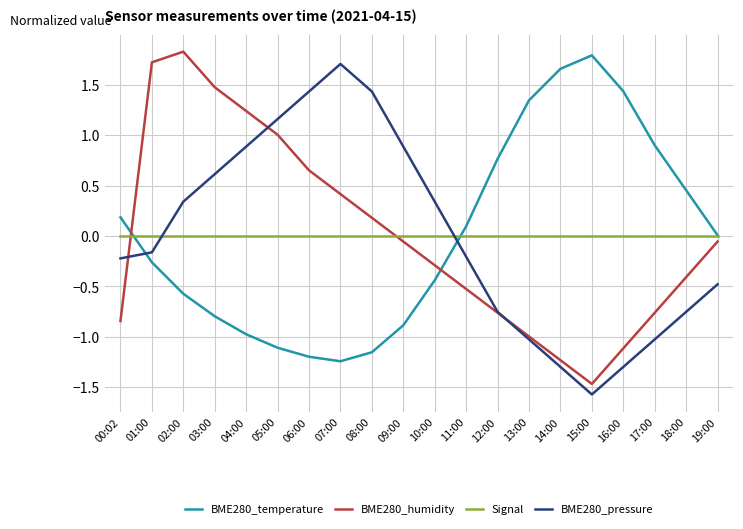

What is the greatest value displayed?

1.8